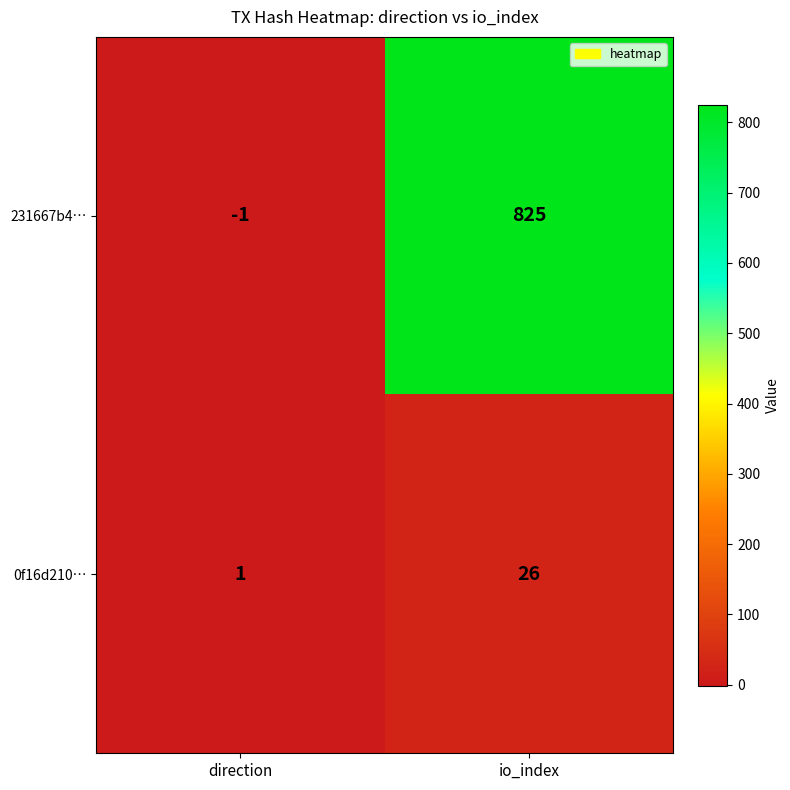

What is the highest value of the 0f16d210… series?

26